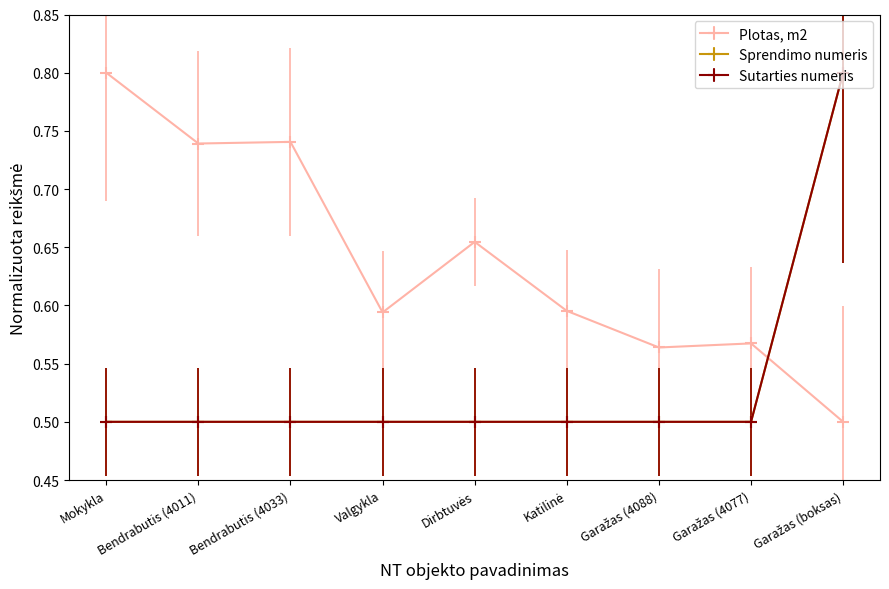

Is this an area chart (filled region under the line)?

No